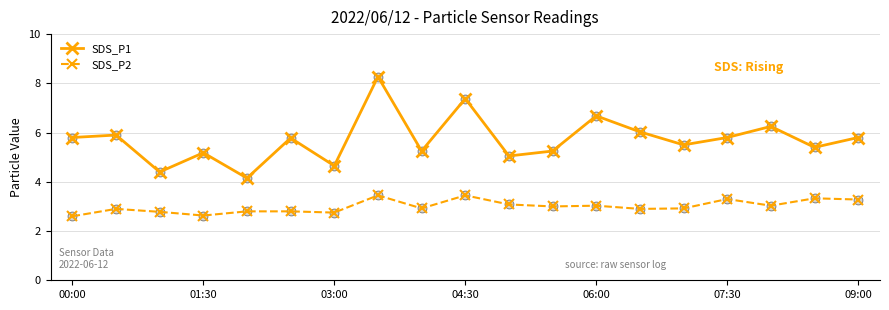

Which series has the widest spread of values?

SDS_P1